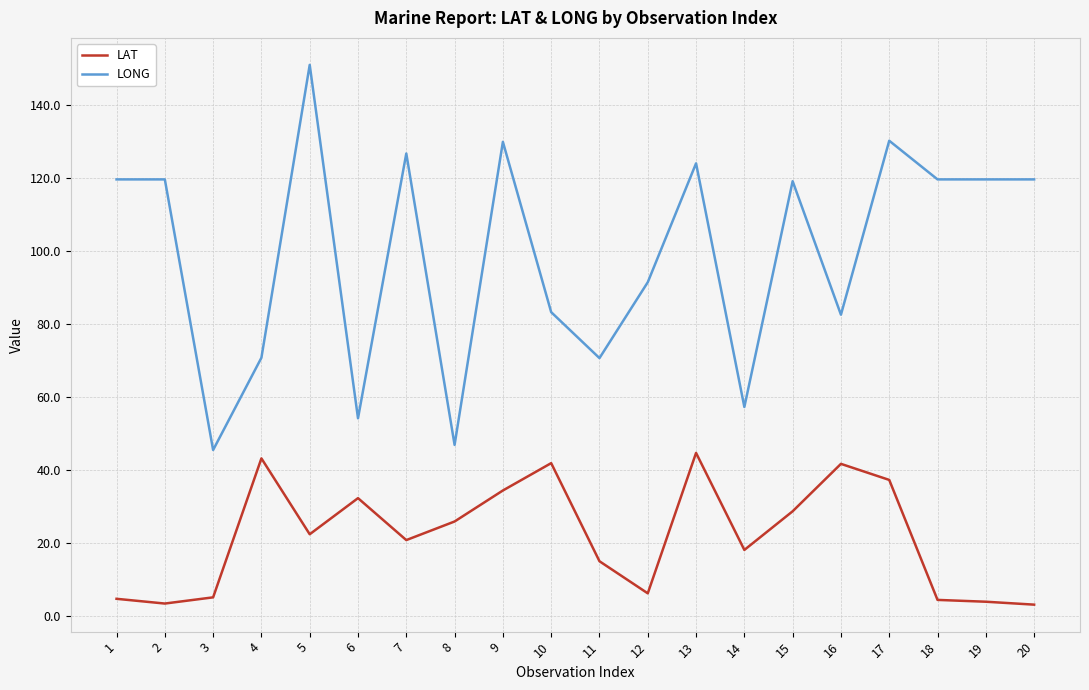

Rank the series by their average value, from lowest to highest.

LAT, LONG